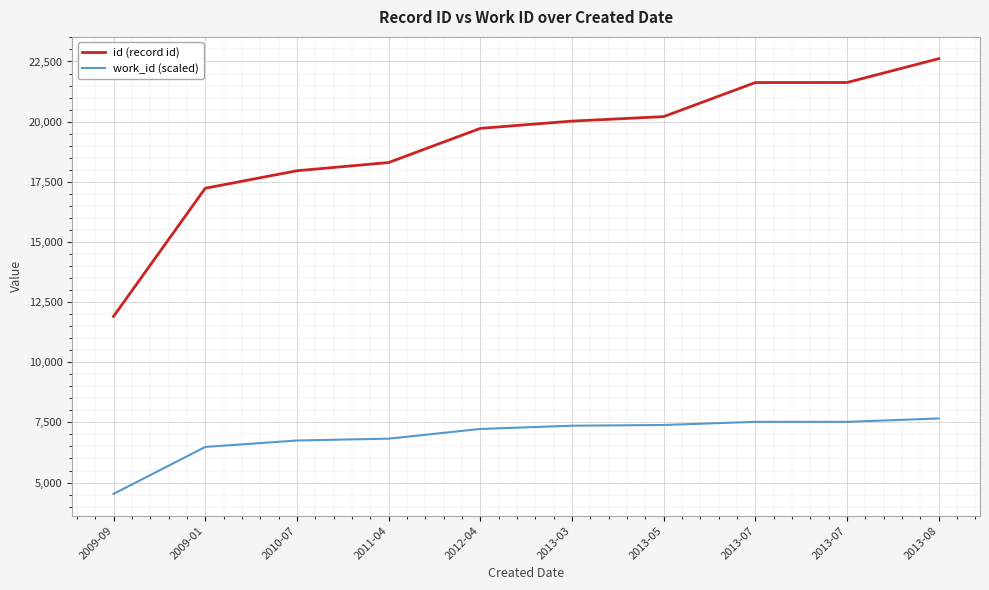

What is the average value of the work_id (scaled) series?

6927